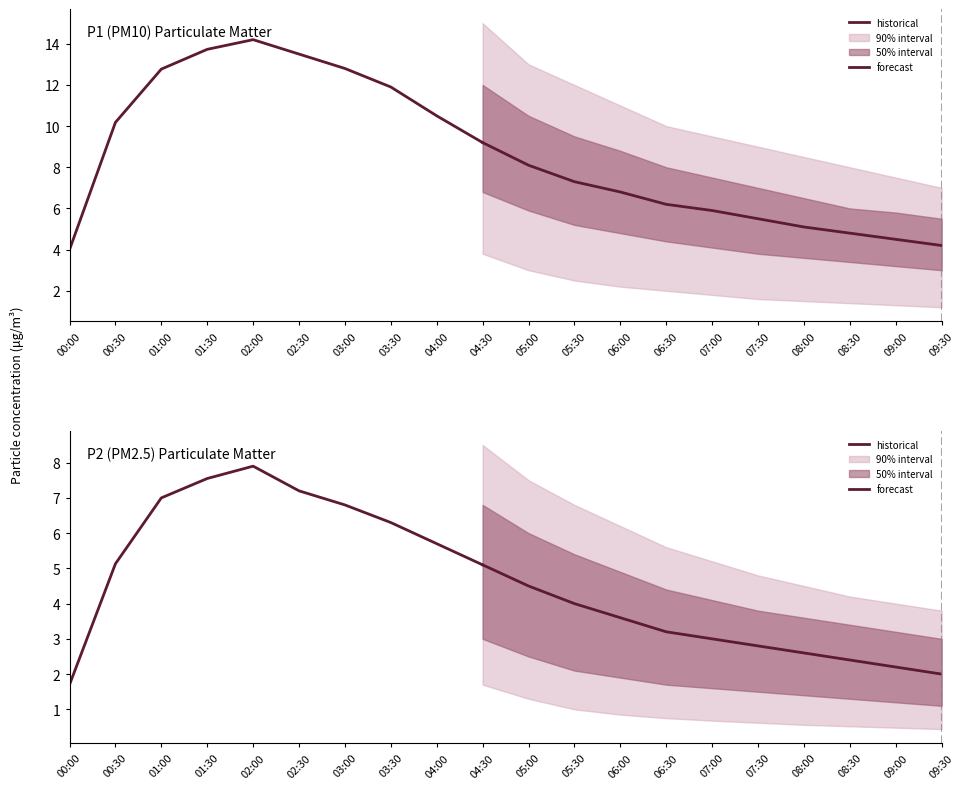

Which has a higher value, 07:30 or 07:00?

07:00